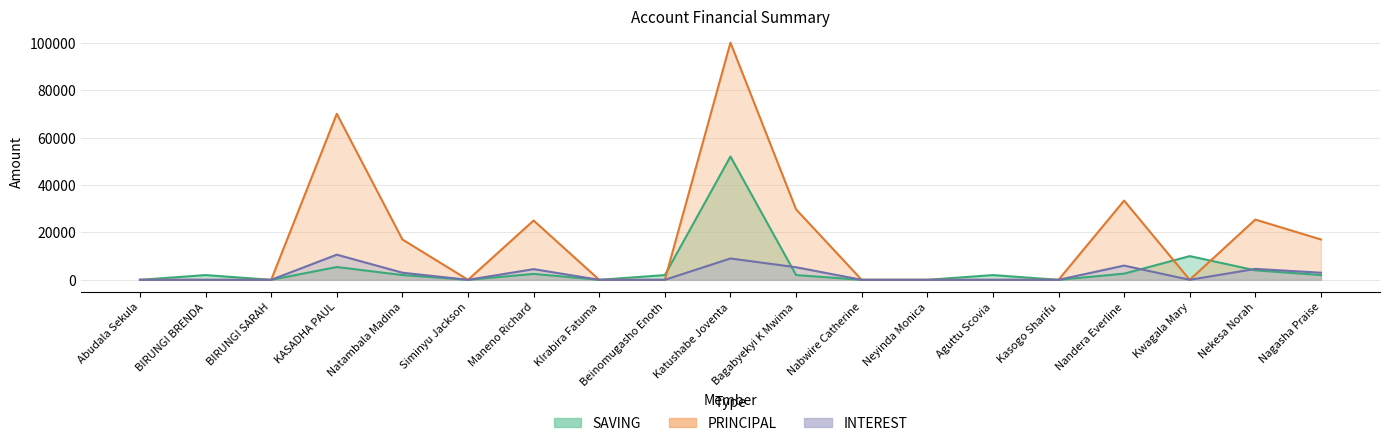

Count the number of categories in the chart.

19